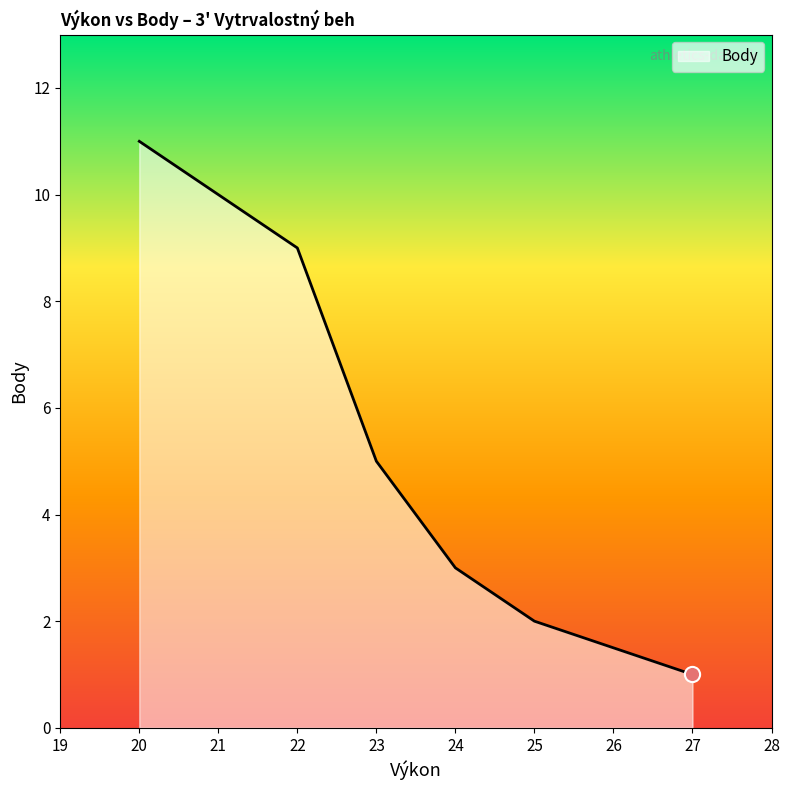

What is the change in value from 24 to 23?

+2